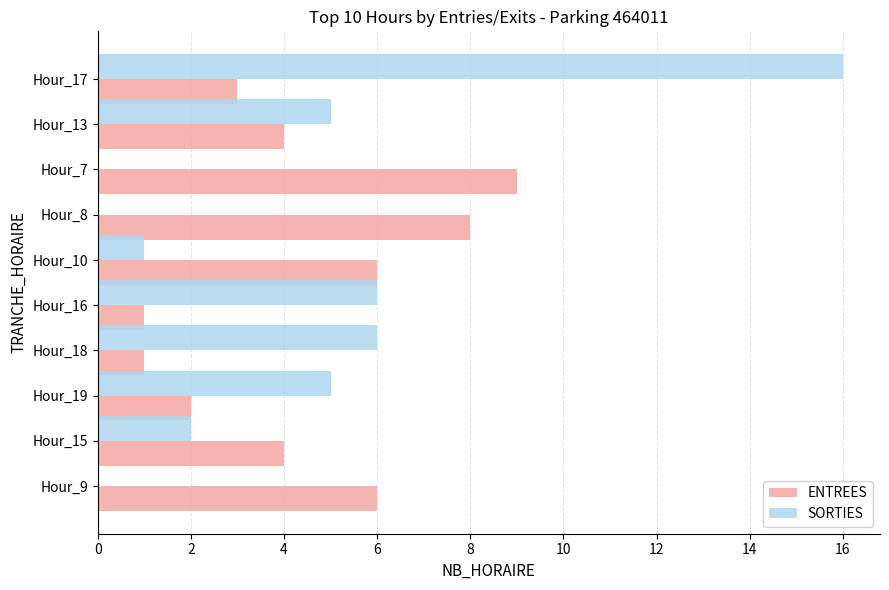

What are all the series names shown in the legend?

ENTREES, SORTIES